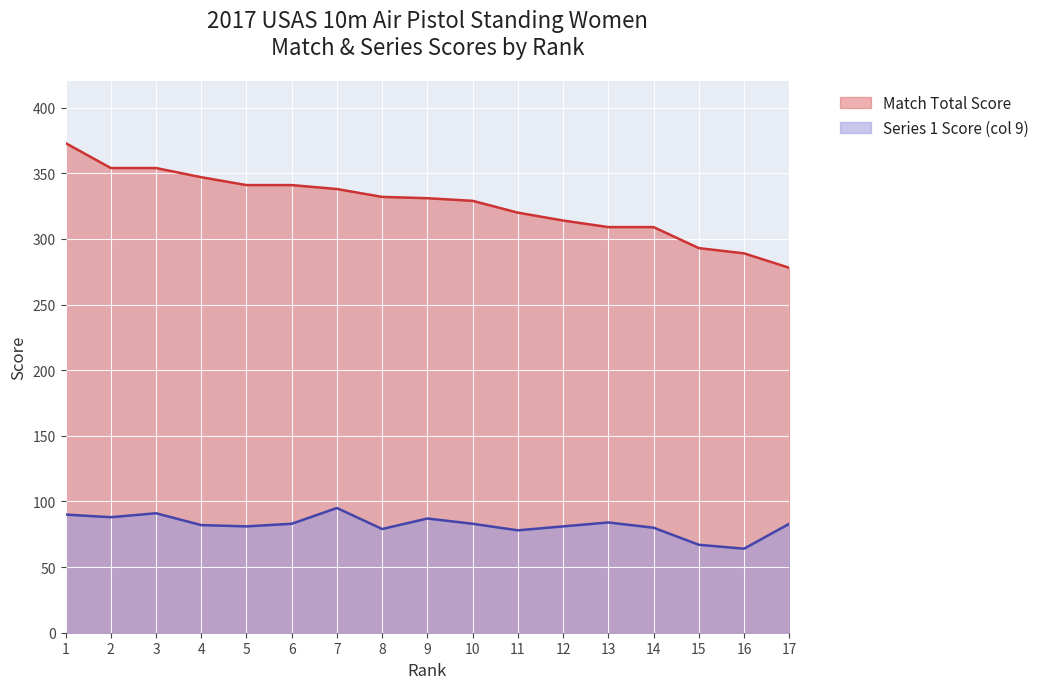

True or false: Series 2 (col 9 scores) has more than 0 points higher than both neighbors.

True